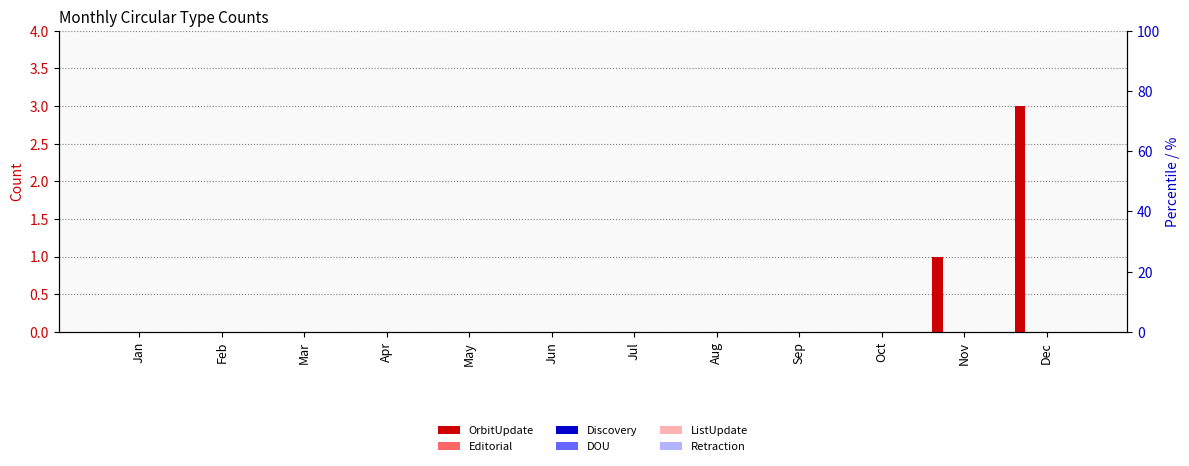

Reading left to right, extract all data points from this chart.

OrbitUpdate: Jan=0	Feb=0	Mar=0	Apr=0	May=0	Jun=0	Jul=0	Aug=0	Sep=0	Oct=0	Nov=1	Dec=3
Editorial: Jan=0	Feb=0	Mar=0	Apr=0	May=0	Jun=0	Jul=0	Aug=0	Sep=0	Oct=0	Nov=0	Dec=0
Discovery: Jan=0	Feb=0	Mar=0	Apr=0	May=0	Jun=0	Jul=0	Aug=0	Sep=0	Oct=0	Nov=0	Dec=0
DOU: Jan=0	Feb=0	Mar=0	Apr=0	May=0	Jun=0	Jul=0	Aug=0	Sep=0	Oct=0	Nov=0	Dec=0
ListUpdate: Jan=0	Feb=0	Mar=0	Apr=0	May=0	Jun=0	Jul=0	Aug=0	Sep=0	Oct=0	Nov=0	Dec=0
Retraction: Jan=0	Feb=0	Mar=0	Apr=0	May=0	Jun=0	Jul=0	Aug=0	Sep=0	Oct=0	Nov=0	Dec=0